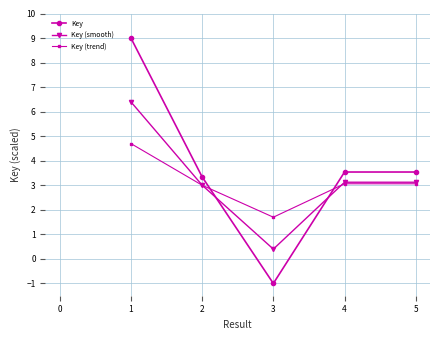

What is the spread (max minus min) of values at 5?

0.5